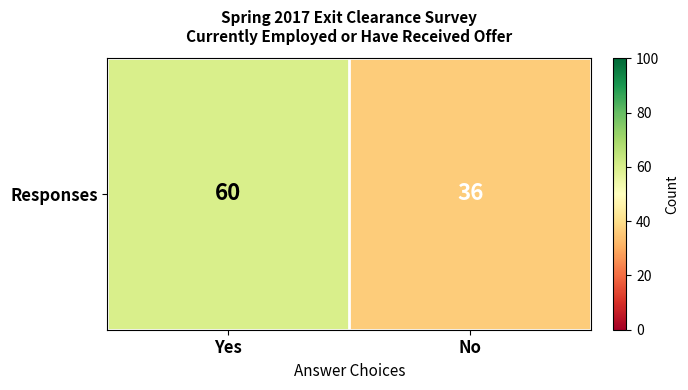

True or false: the data shows 9 at No.

False